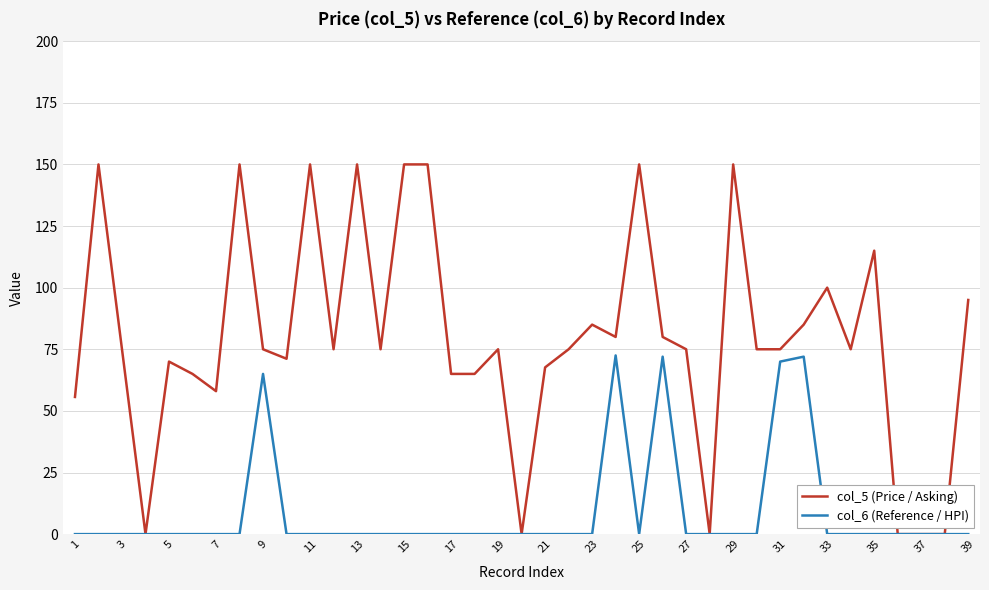

List the series in order of their overall mean, lowest first.

col_6 (Reference / HPI), col_5 (Price / Asking)